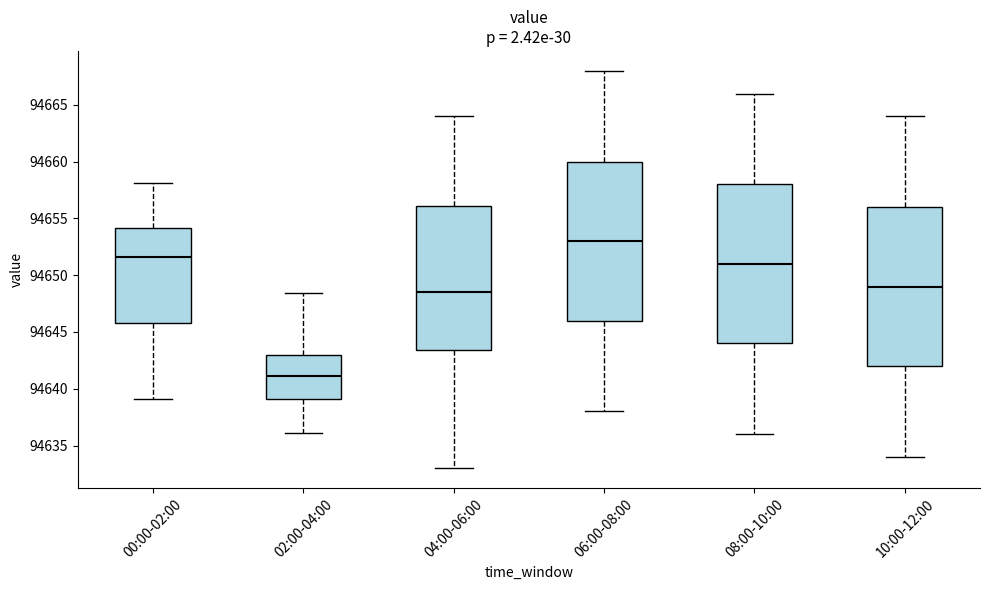

Where does the upper whisker of the box for 08:00-10:00 end on the y-axis? The values are not printed on the chart, so give them approximately, as read against the axis.

94666.0